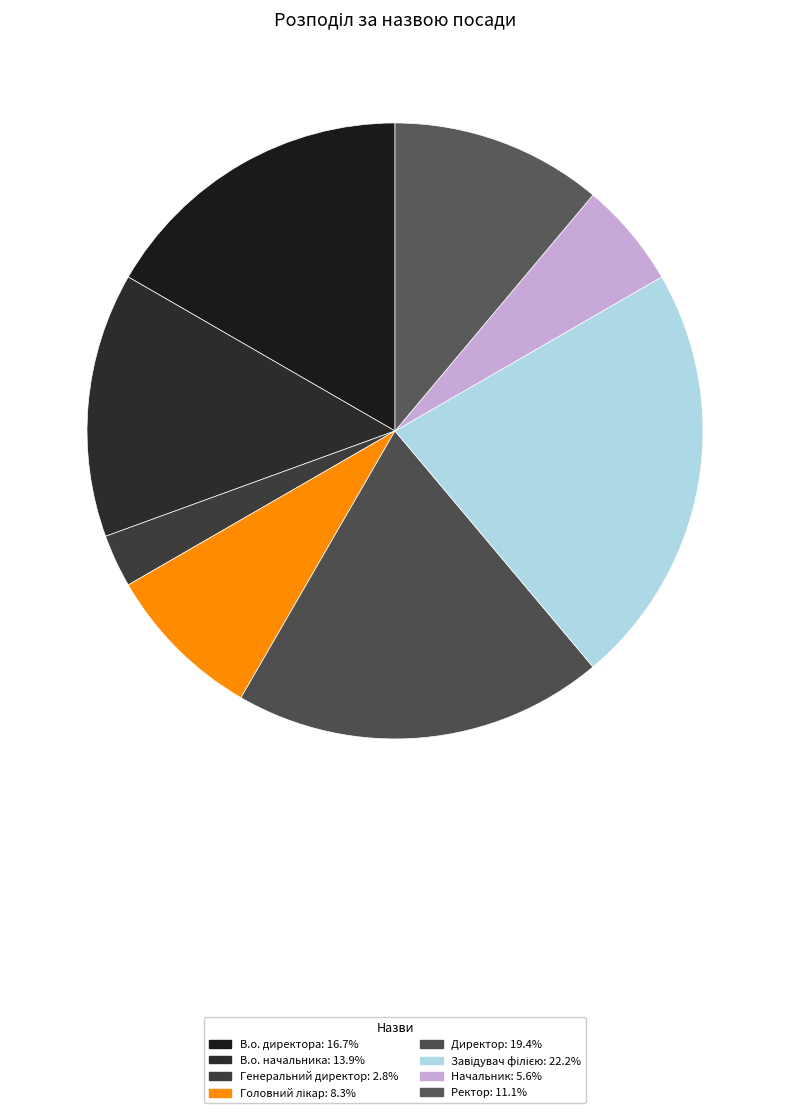

To the nearest percent, what percentage of the pie is Директор?

19%